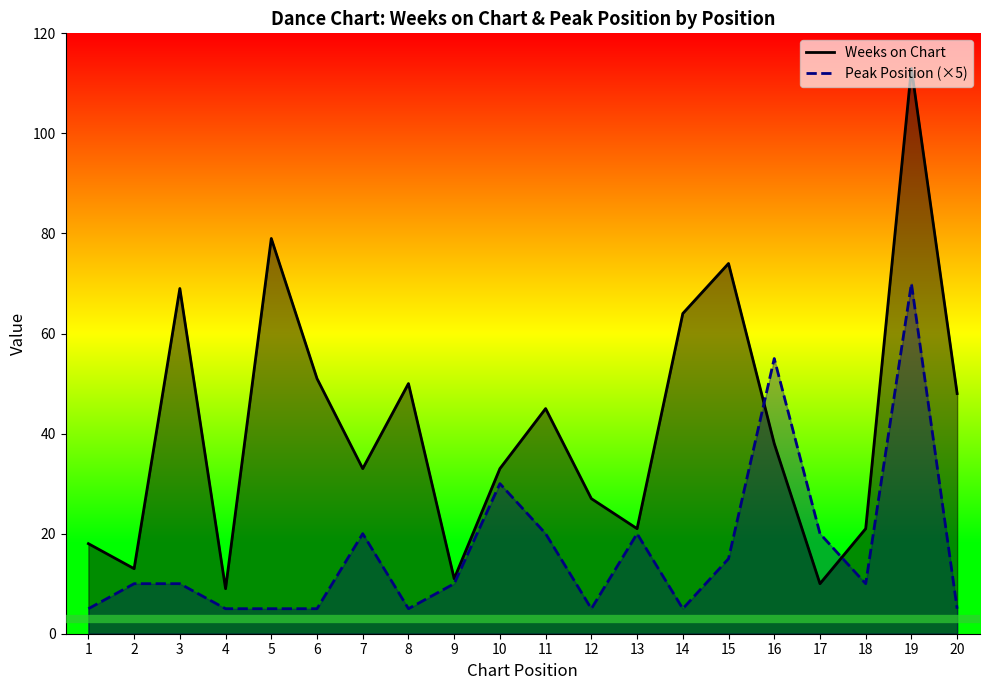

How many values in the Peak Position (×5) series exceed 10?

8